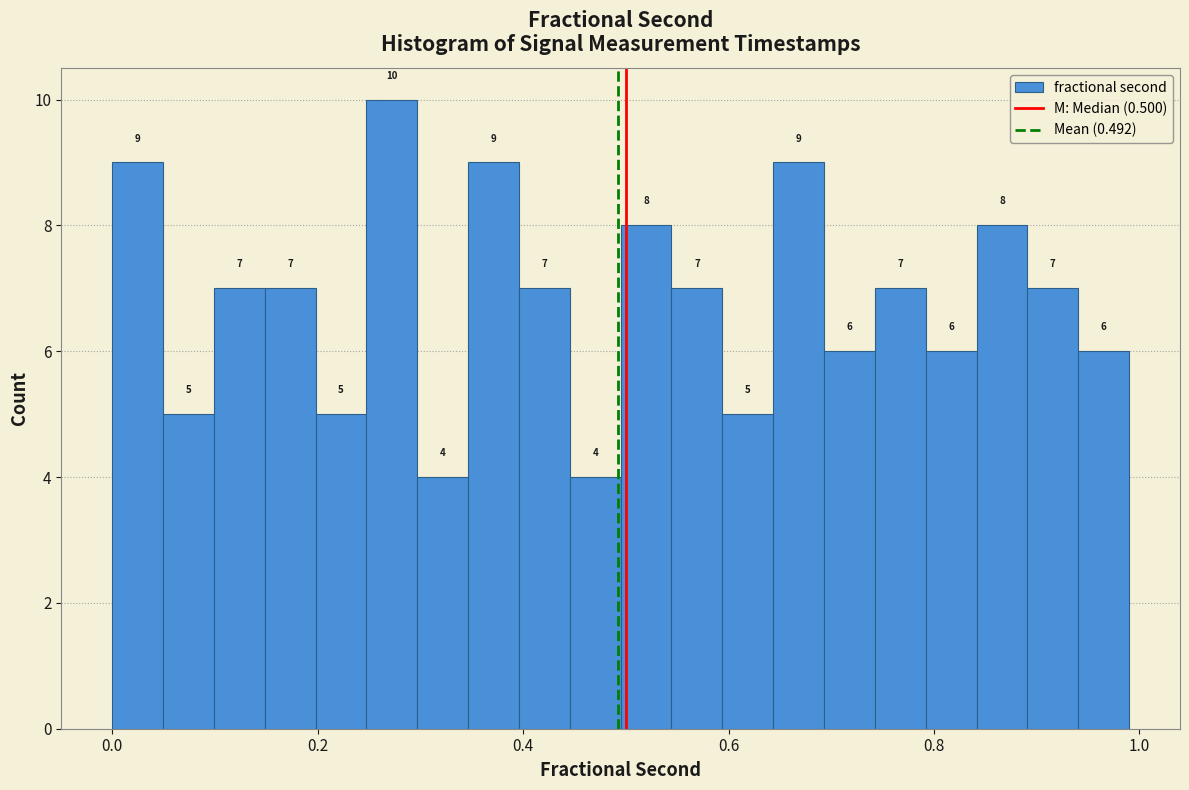

Around what value on the x-axis is the tallest bar? Give the approximate position of its centre, as read against the axis.

0.28